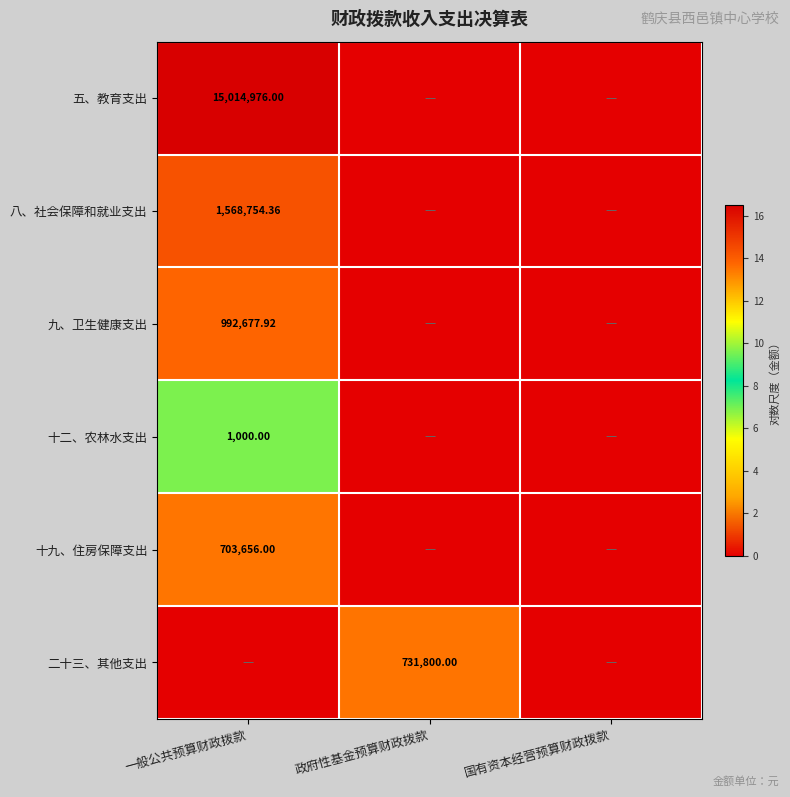

At how many categories does at least one series exceed 11?

2